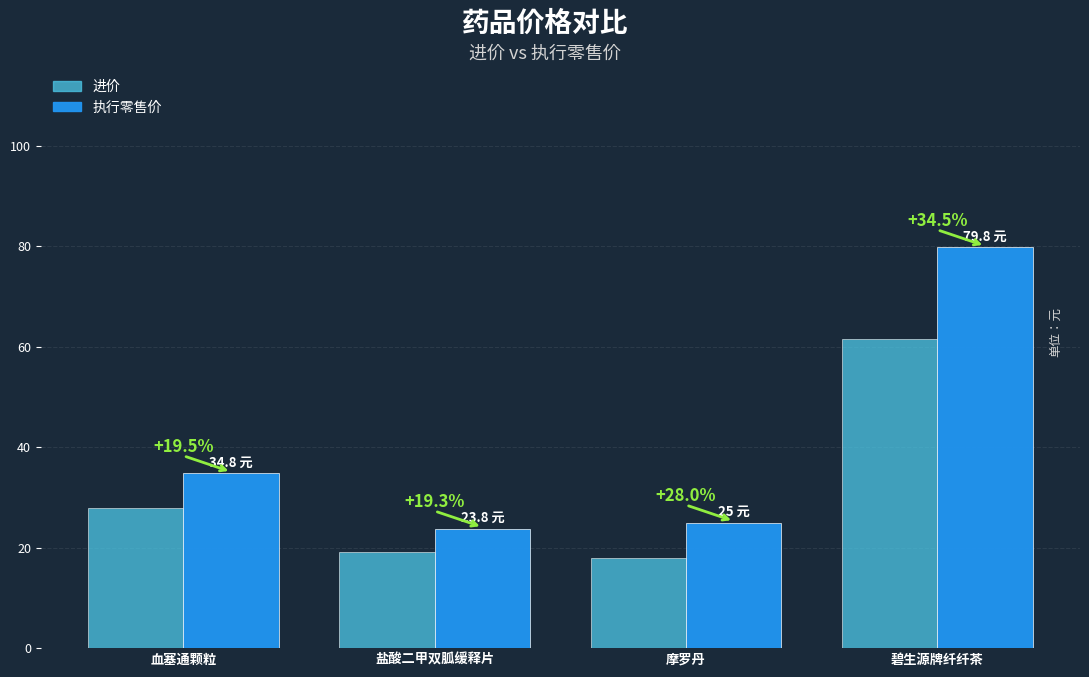

Are the bars horizontal?

No